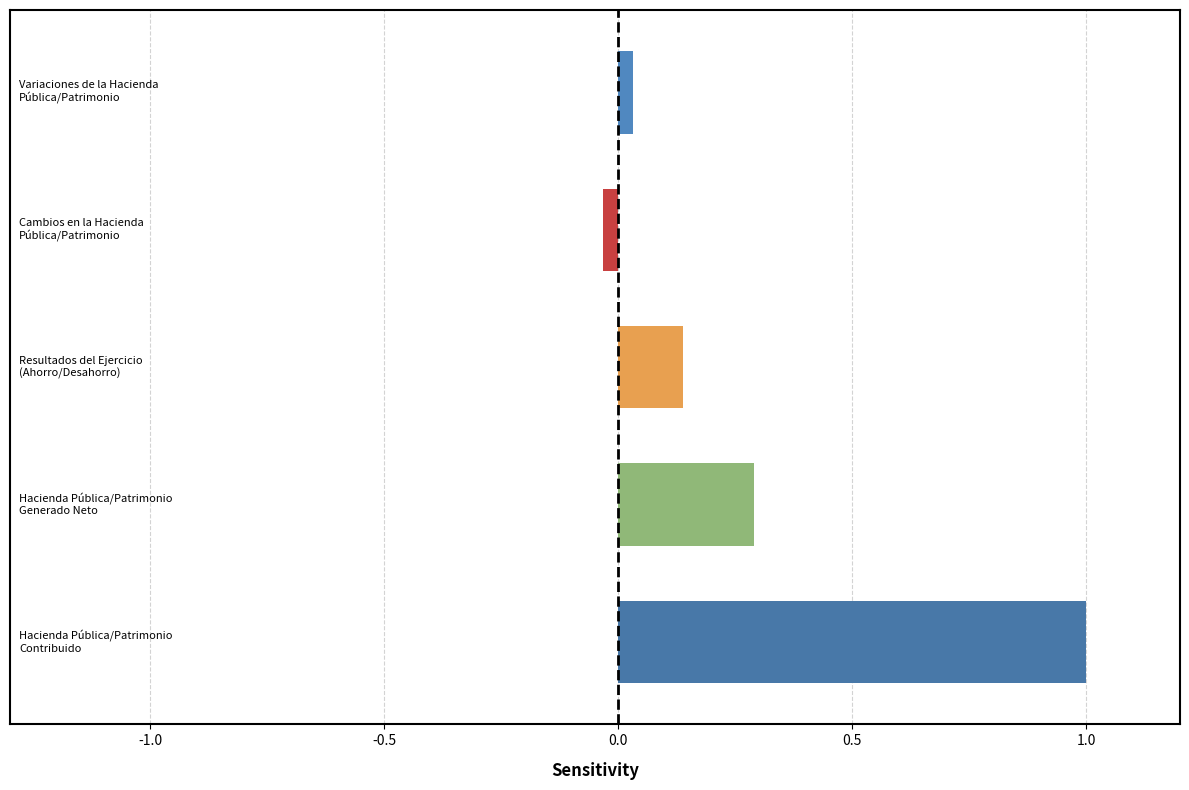

What is the difference between the maximum and minimum values?

1.0